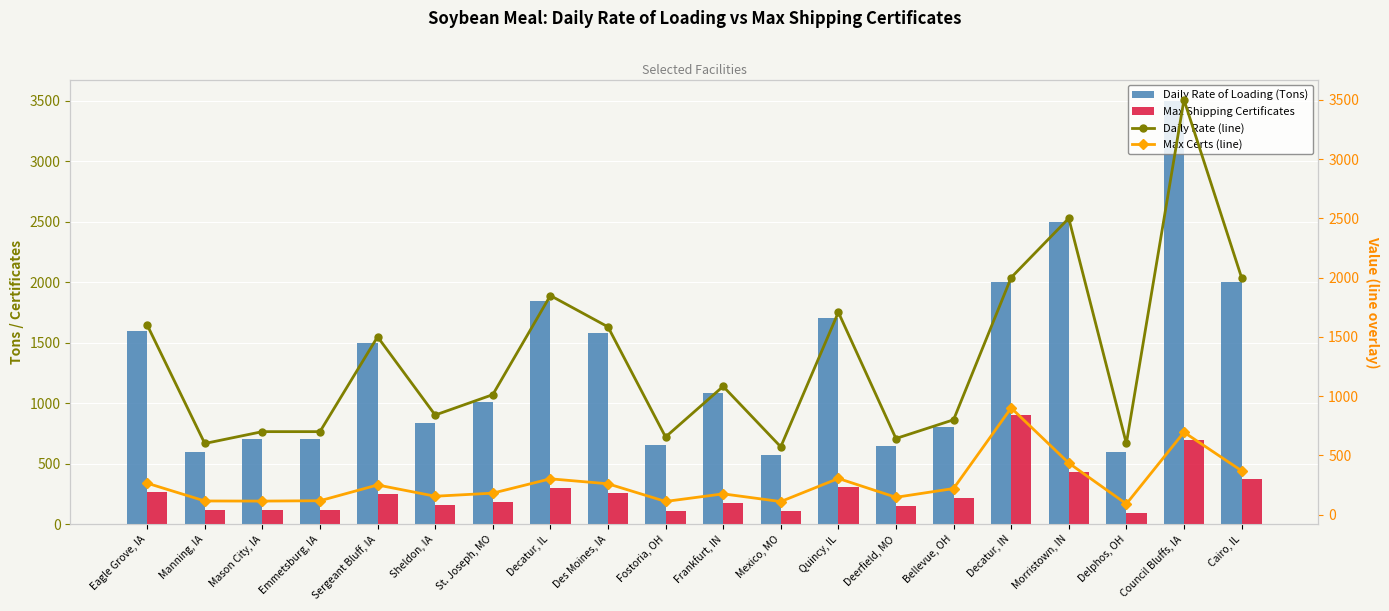

What is the difference between the maximum and minimum values in the Daily Rate (line) series?

2928